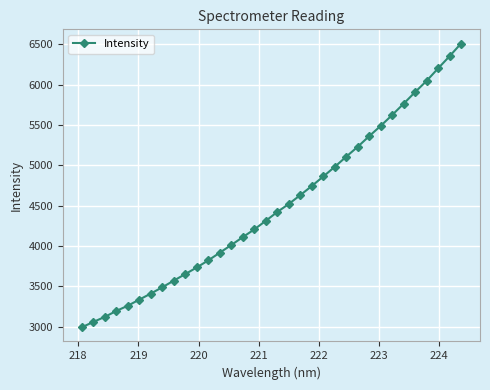

What is the minimum value shown in the chart?

2991.1